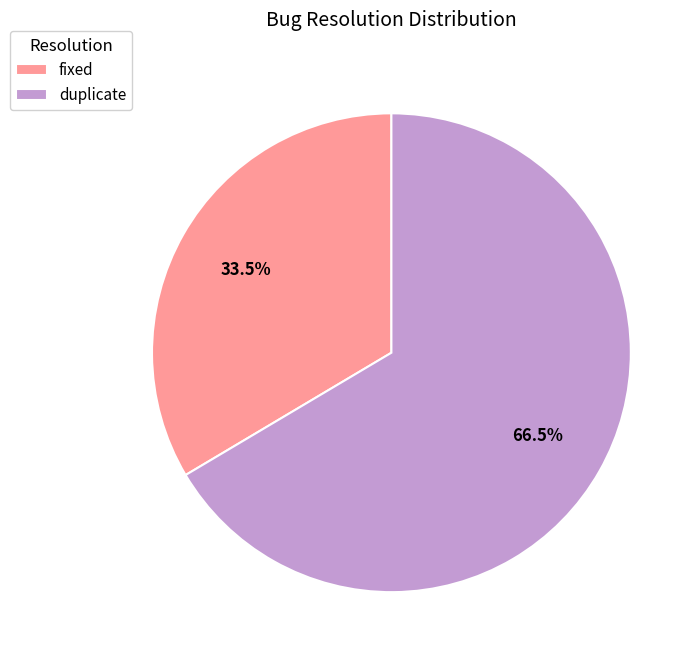

What is the ratio of the value at duplicate to the value at fixed?

2.0